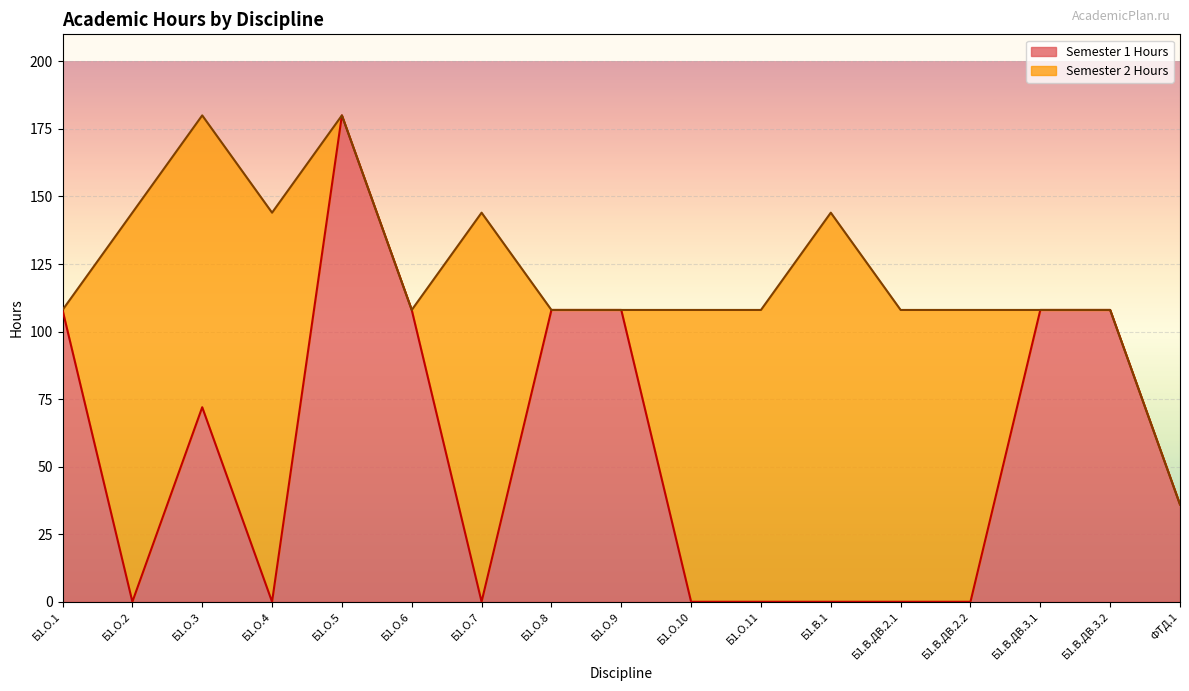

What is the change in value from Б1.О.1 to Б1.О.10?

-108